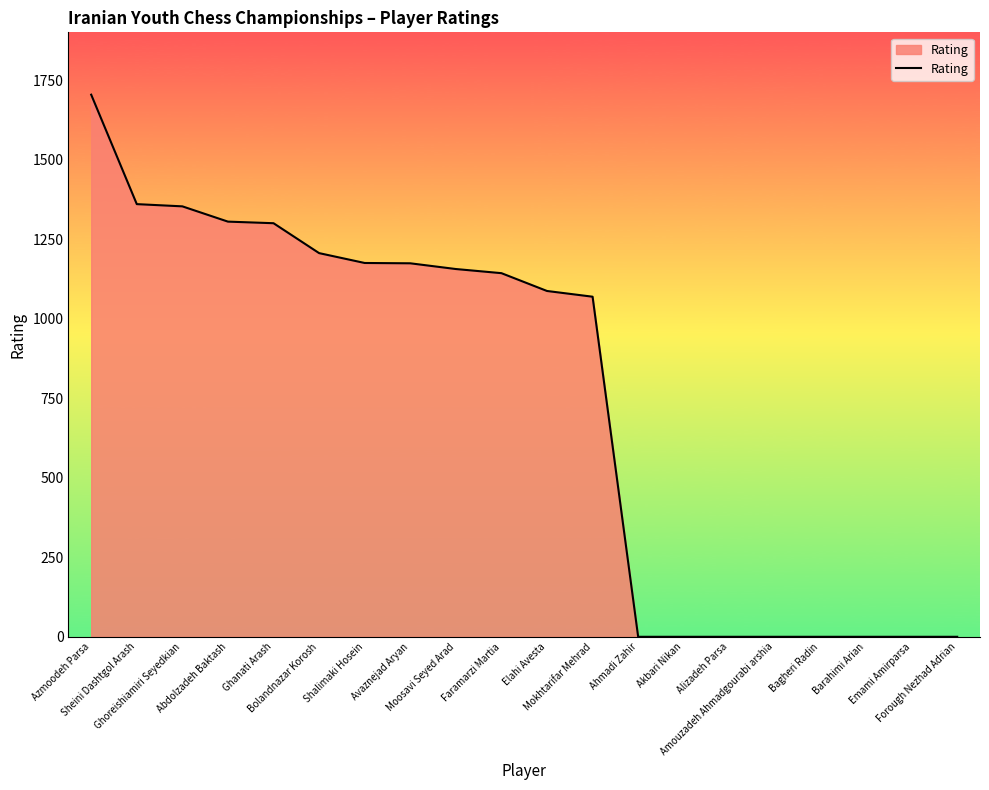

What is the maximum value shown in the chart?

1704